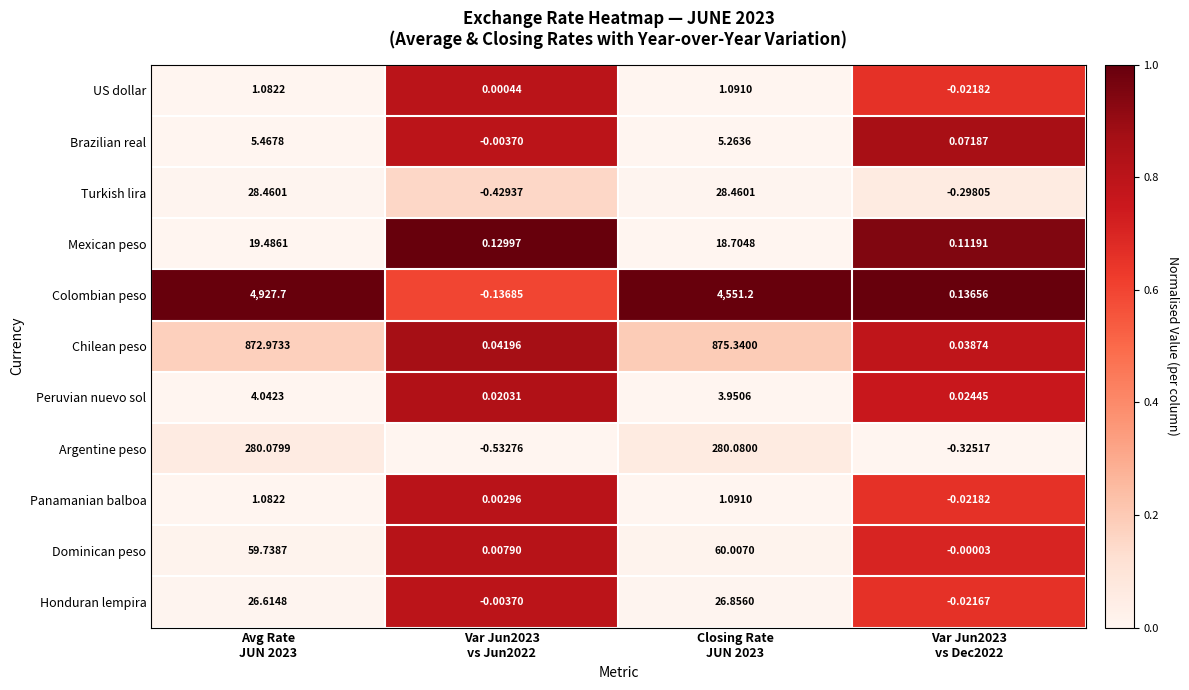

At which category does the chart reach its minimum across all series?

Var Jun2023
vs Jun2022